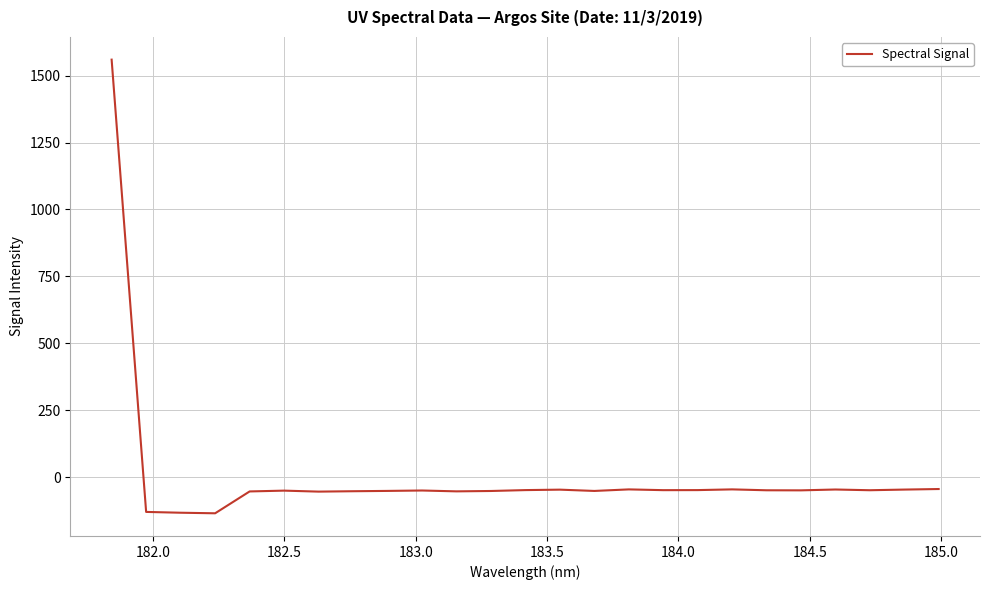

What is the smallest value displayed?

-134.9